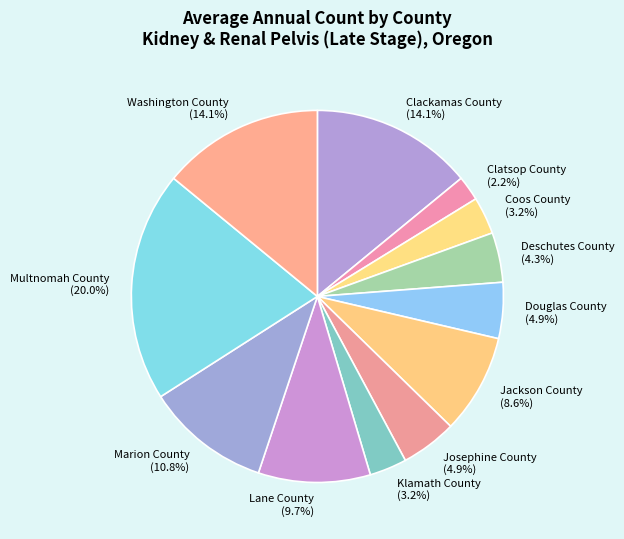

What portion of the pie excludes Jackson County?

91.4%